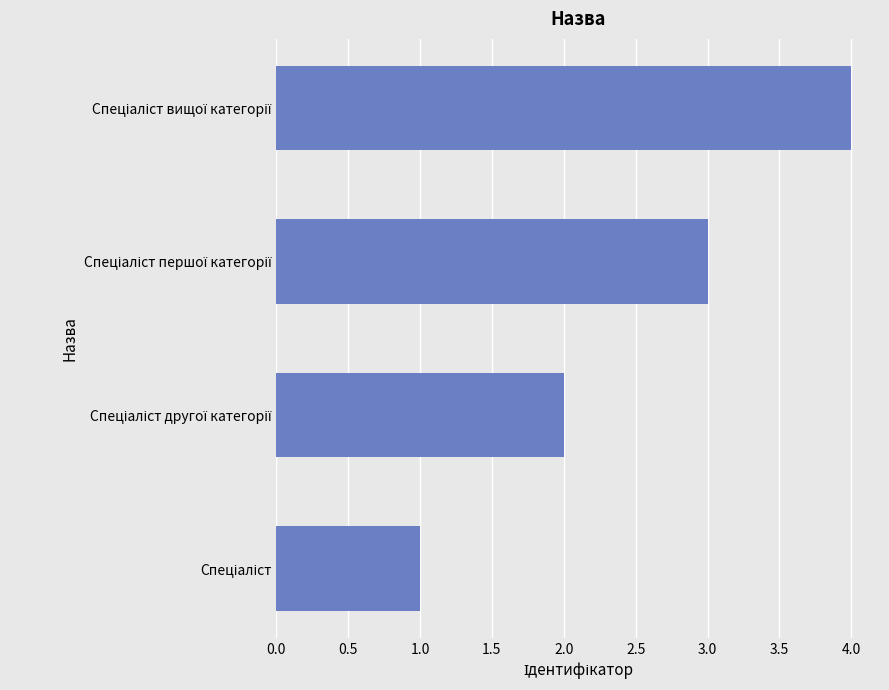

What is the sum of all values?

10